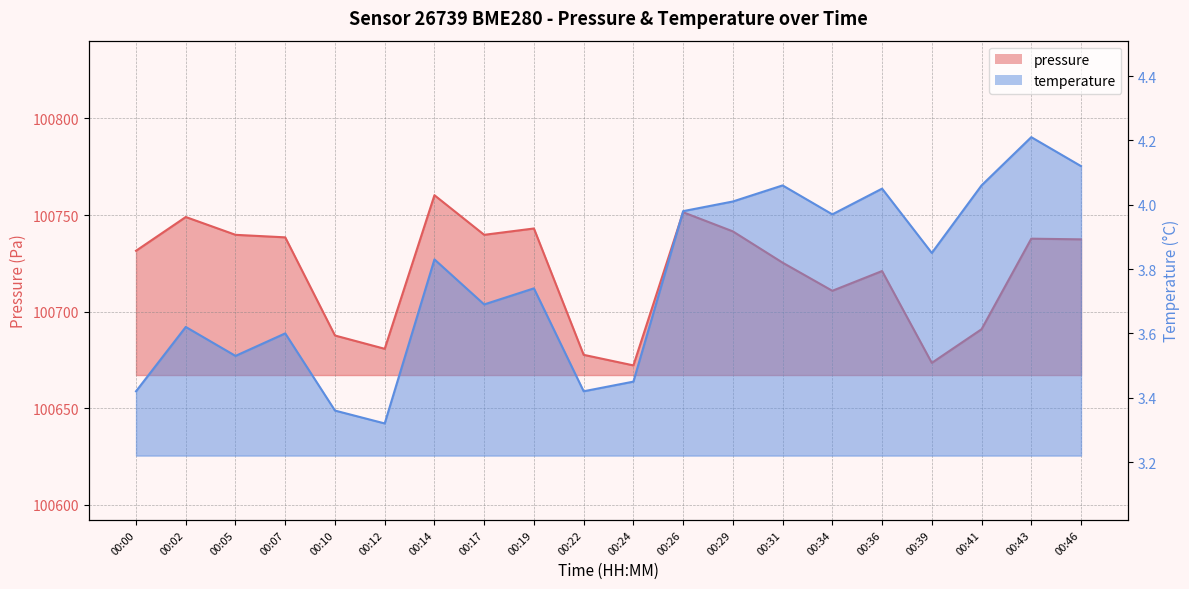

Which category has the highest value across all series?

00:14